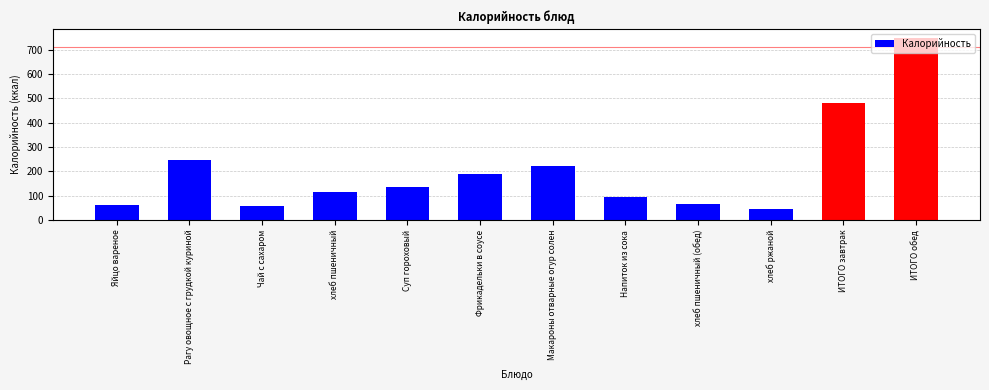

Which category has the highest value across all series?

ИТОГО обед